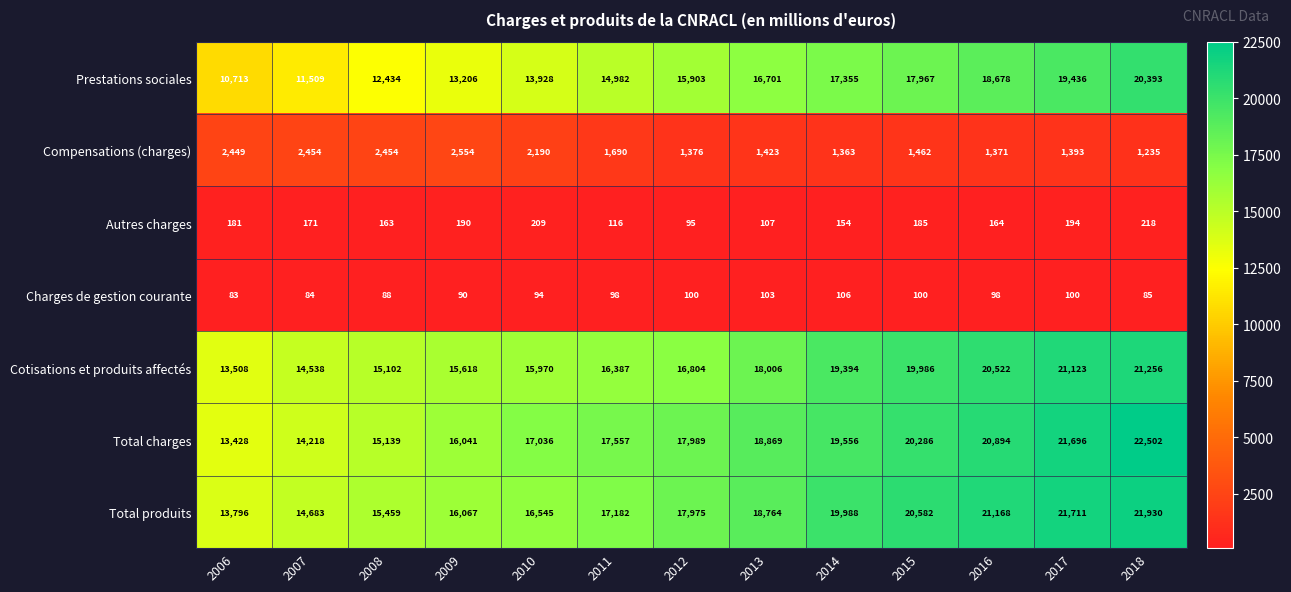

Which series has the largest range (max minus min)?

Prestations sociales